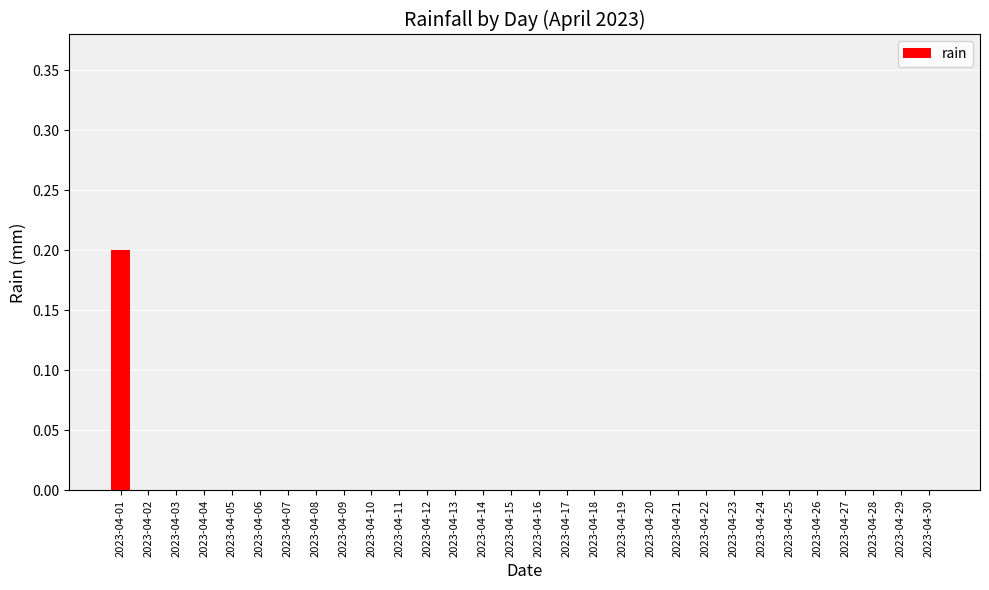

The value at 2023-04-19 is -0.1. True or false?

False